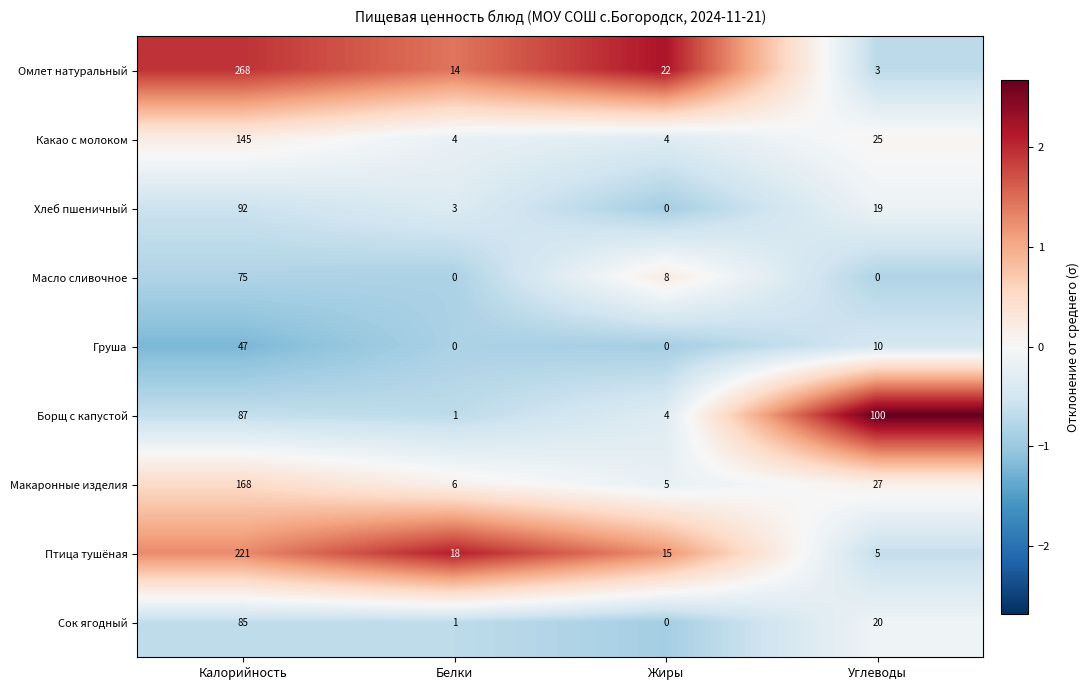

What is the sum of the Омлет натуральный values at Углеводы and Калорийность?

271